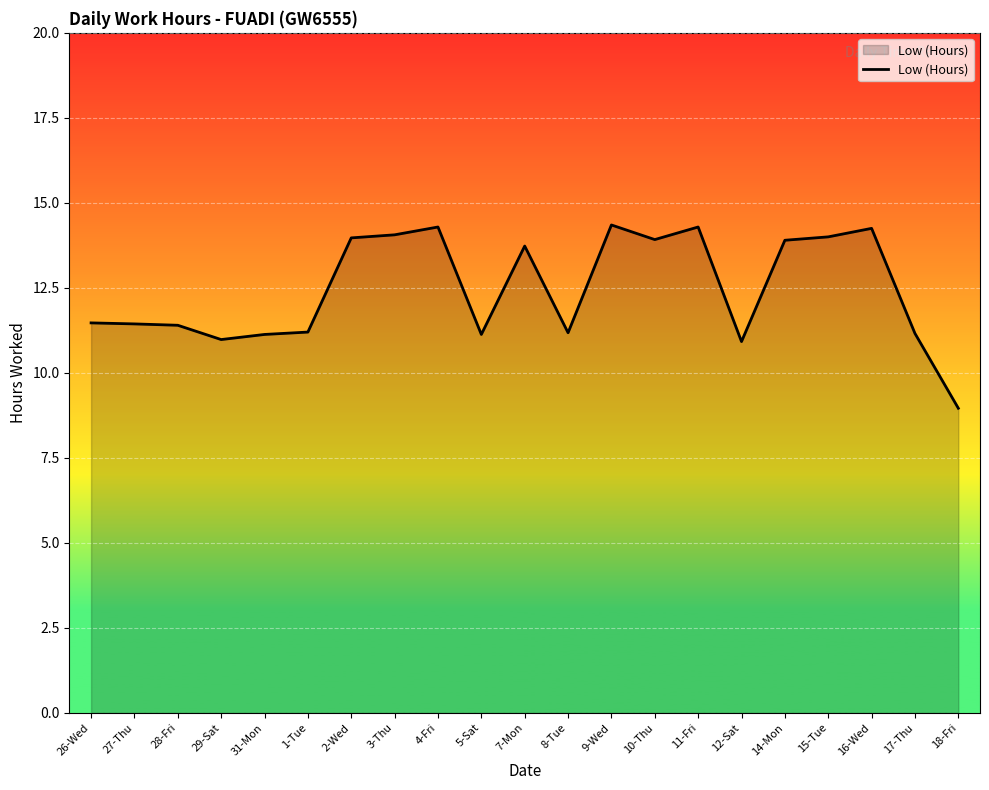

The value at 31-Mon is 5.6. True or false?

False